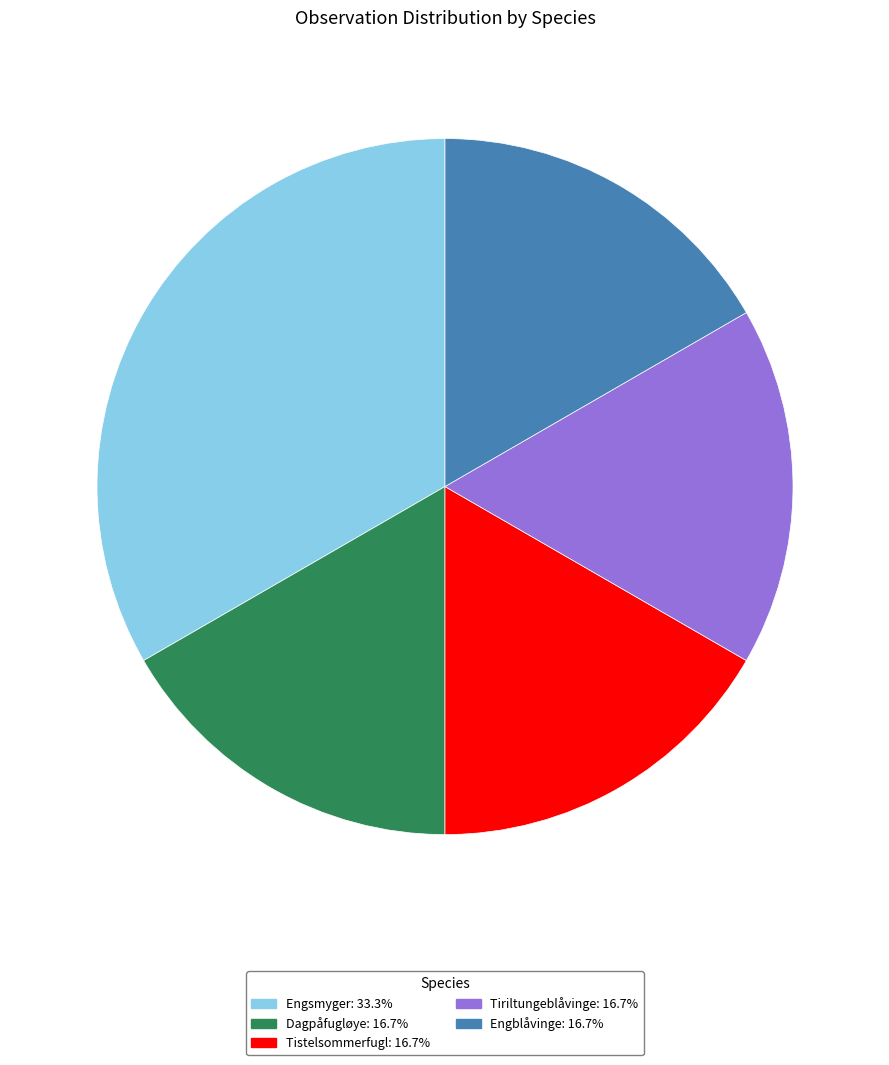

Approximately how many times larger is the value at Dagpåfugløye compared to Tistelsommerfugl?

1.0